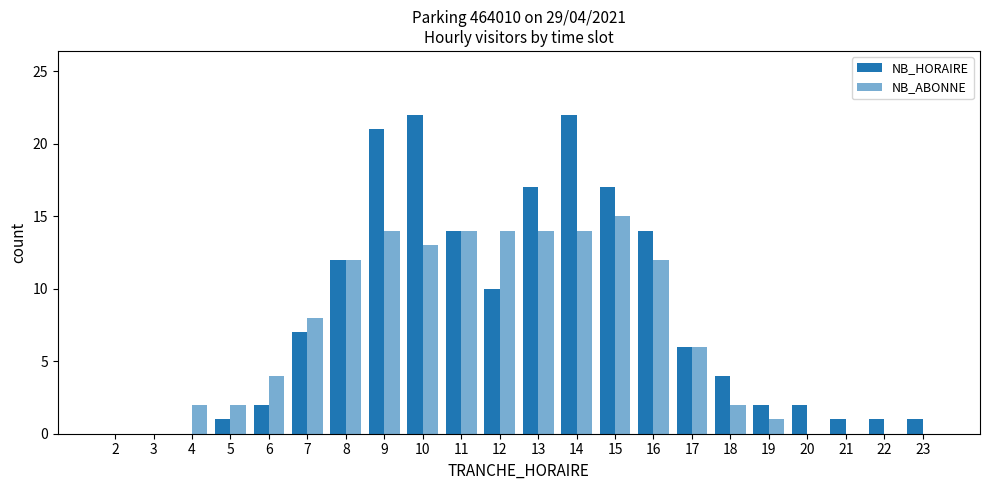

What is the difference between the NB_ABONNE values at 12 and 17?

8